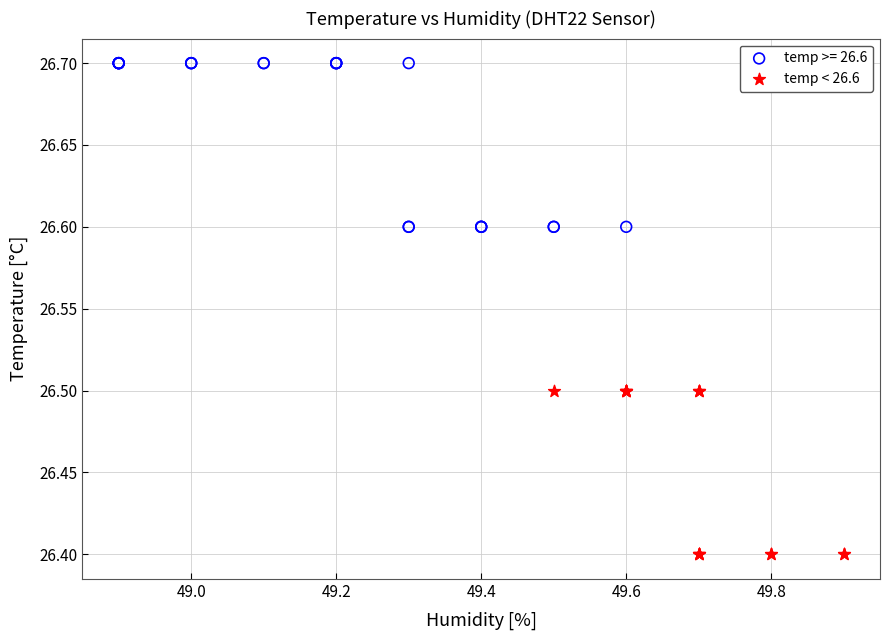

Which series reaches the maximum Y coordinate?

temp >= 26.6